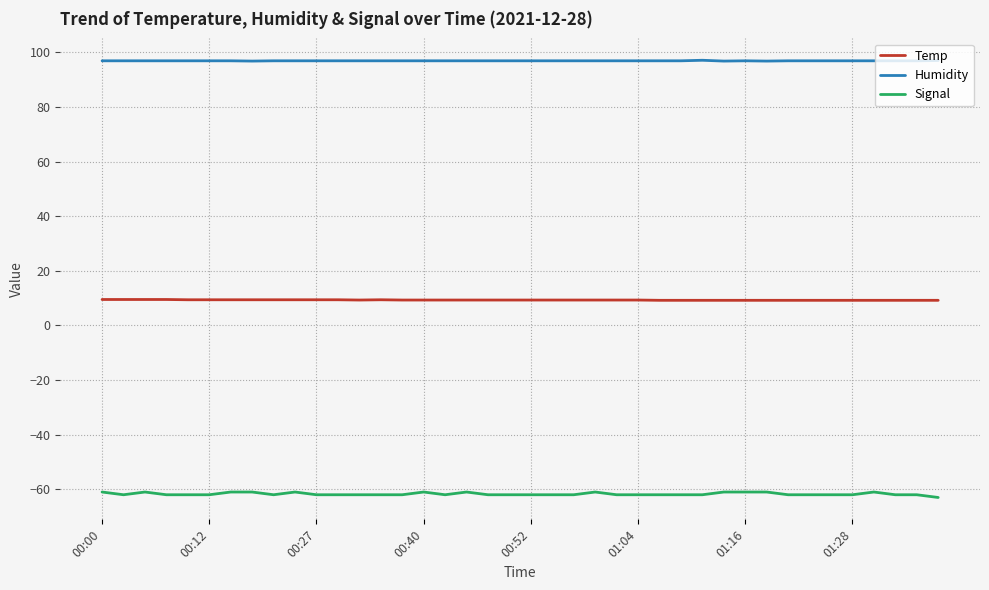

What is the highest value of the Humidity series?

97.1